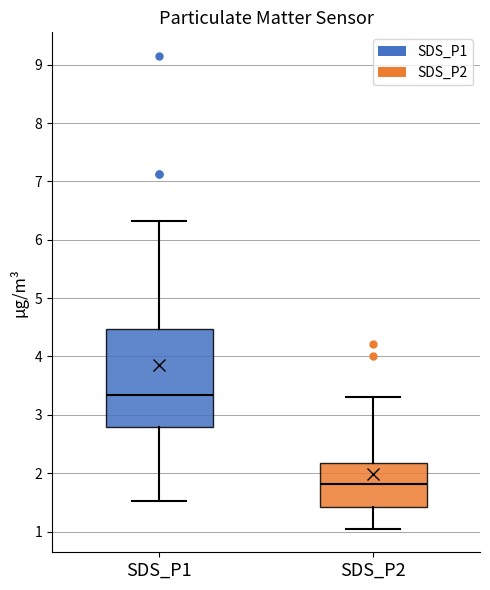

Which box has the lowest median line?

SDS_P2